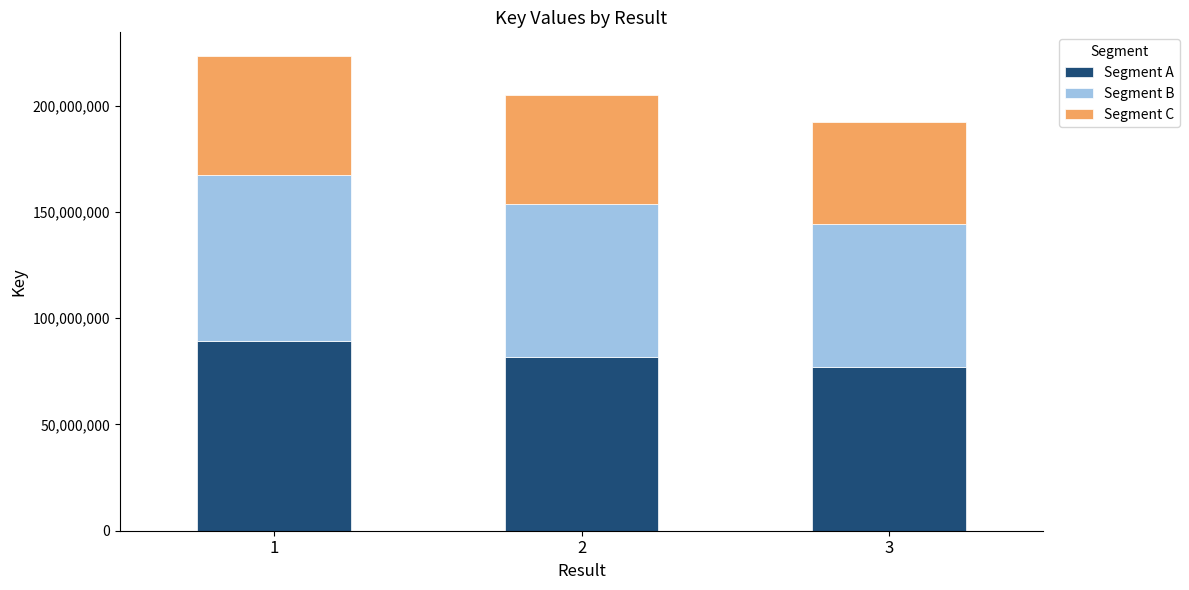

How many data points in Segment A are above 81940983?

2